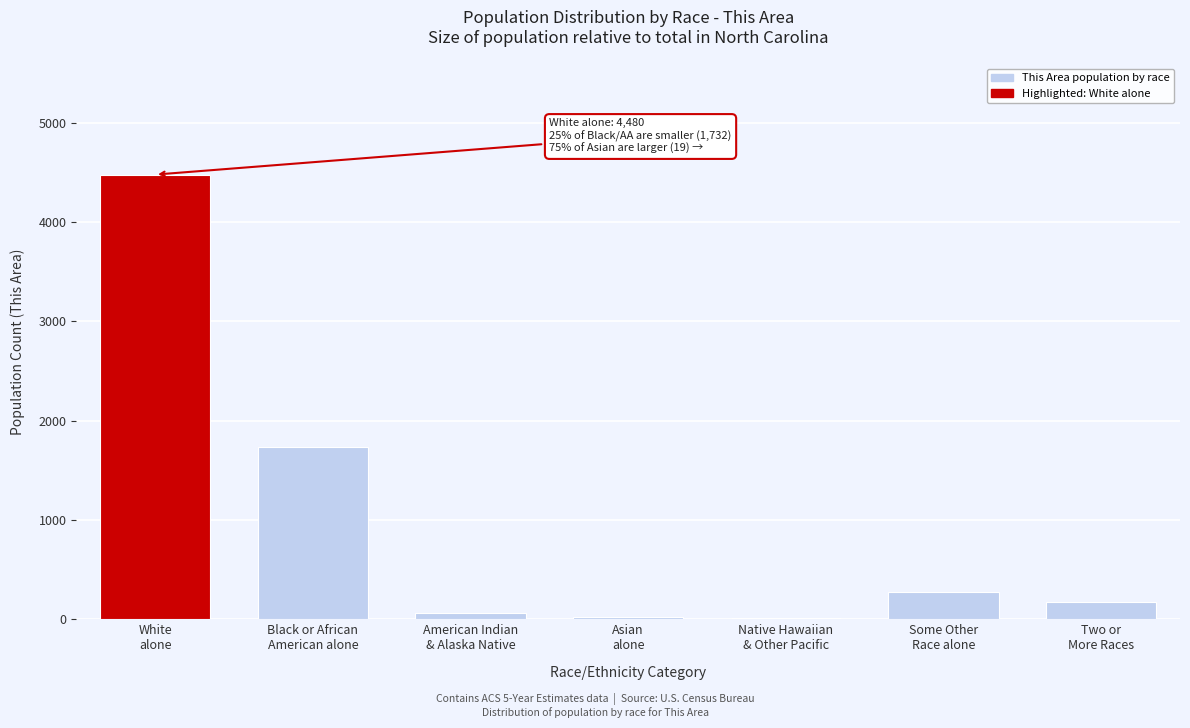

What is the greatest value displayed?

4480